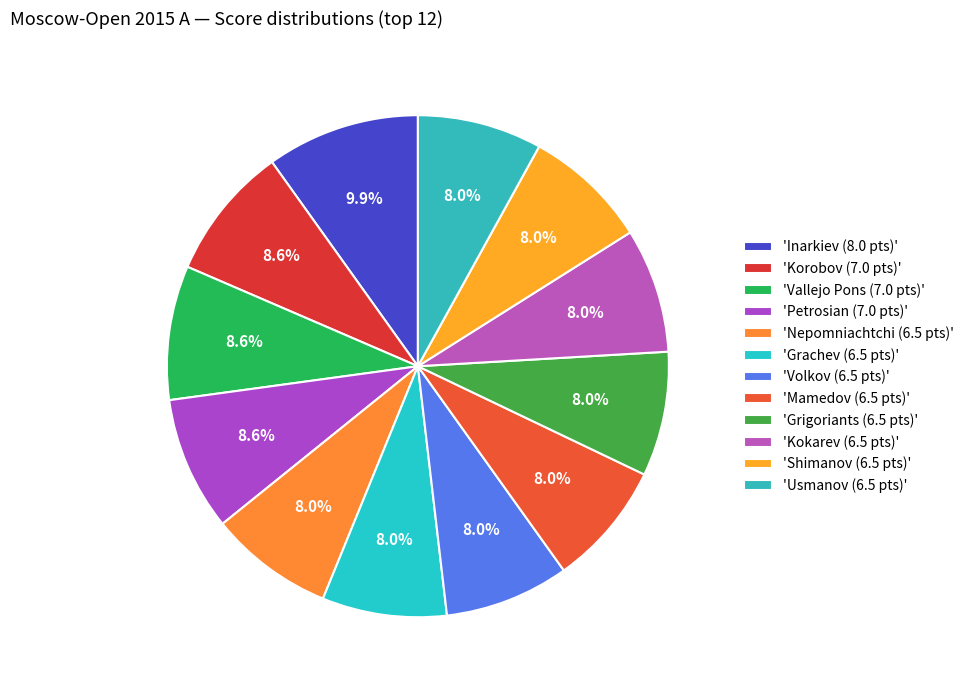

How many slices are in this pie chart?

12